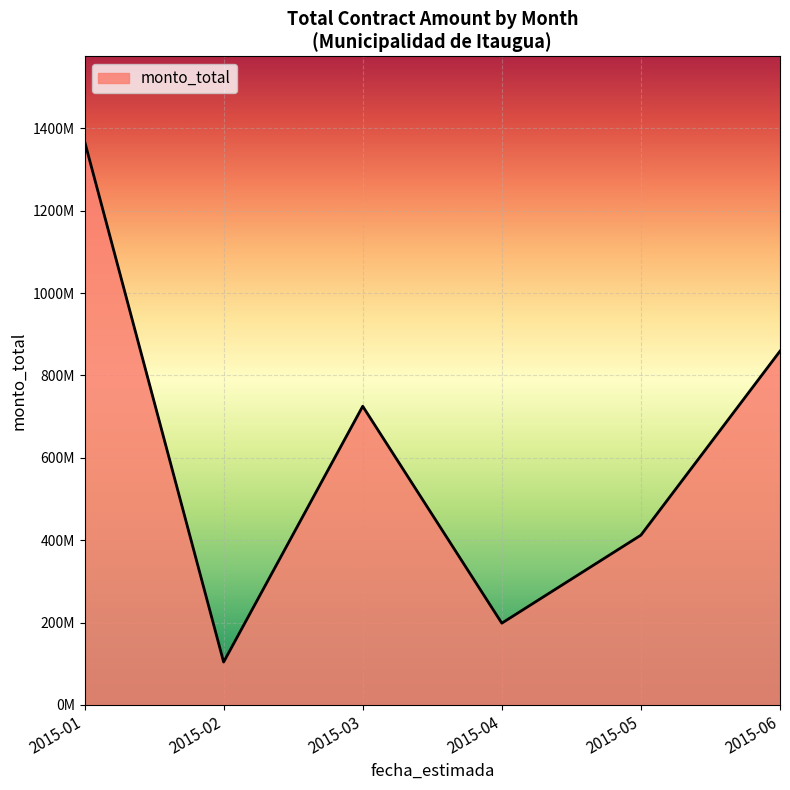

Is this an area chart (filled region under the line)?

Yes